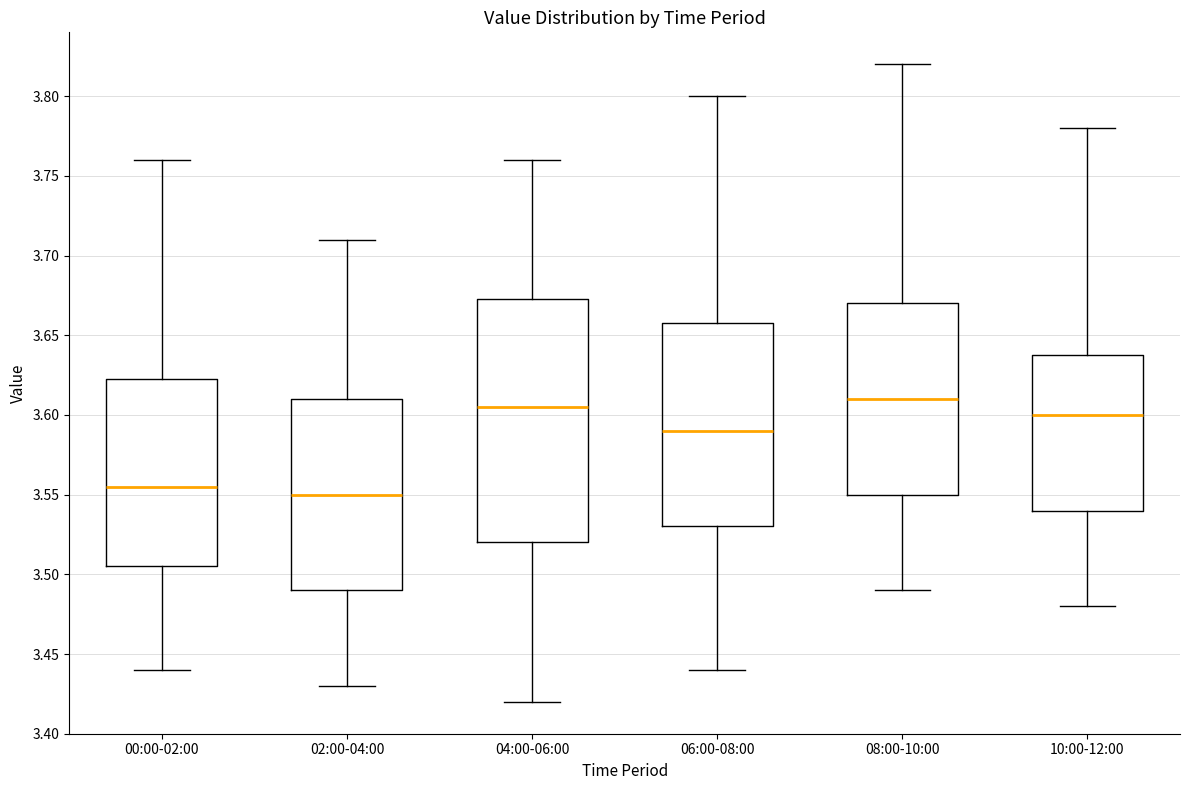

Reading left to right, read every box against the y-axis: the position of its median line, the range the box covers, and the ends of its whiskers. The values are not printed on the chart, so give them approximately, as read against the axis.

00:00-02:00: median 3.555, box 3.505 to 3.625, whiskers 3.440 to 3.760
02:00-04:00: median 3.550, box 3.490 to 3.610, whiskers 3.430 to 3.710
04:00-06:00: median 3.605, box 3.520 to 3.675, whiskers 3.420 to 3.760
06:00-08:00: median 3.590, box 3.530 to 3.660, whiskers 3.440 to 3.800
08:00-10:00: median 3.610, box 3.550 to 3.670, whiskers 3.490 to 3.820
10:00-12:00: median 3.600, box 3.540 to 3.640, whiskers 3.480 to 3.780